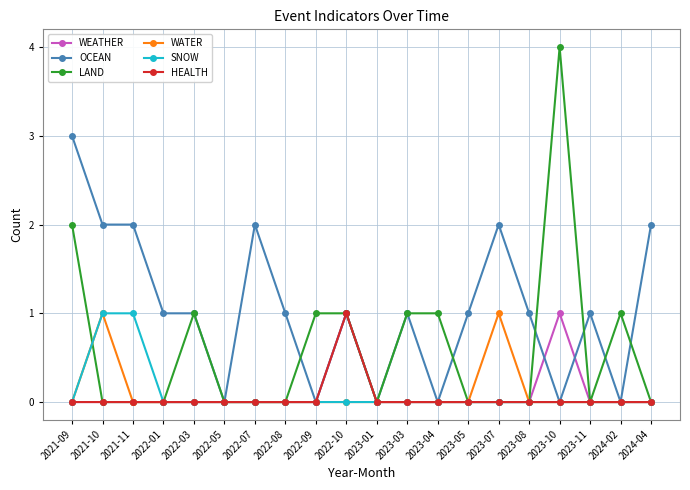

What is the total value across all series at 2022-01?

1